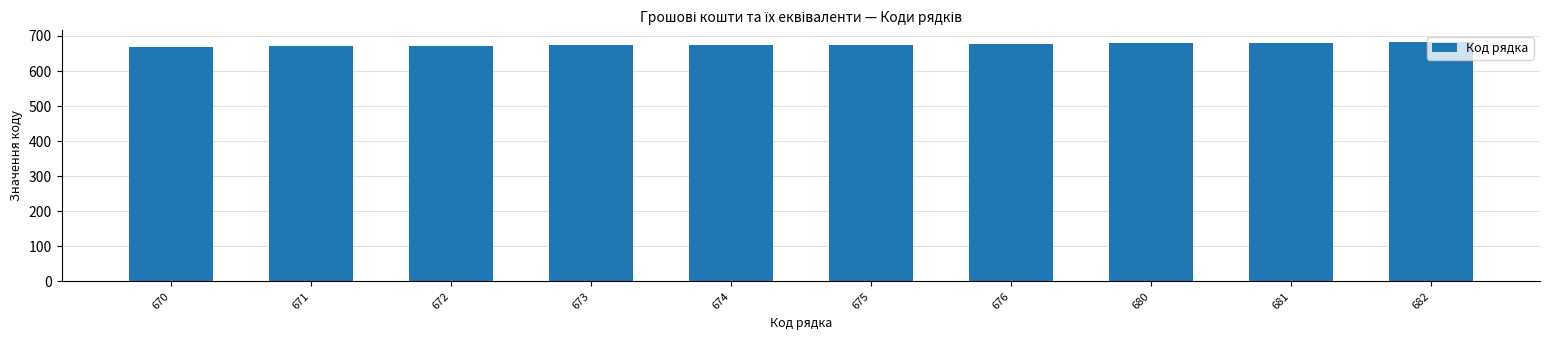

Count the number of categories in the chart.

10